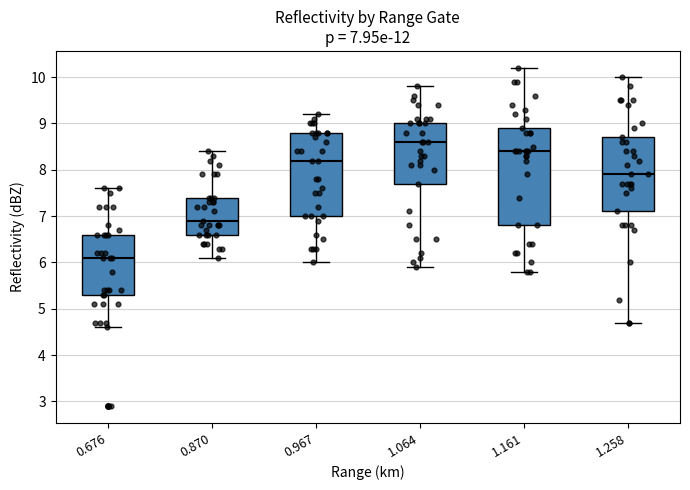

Which box is the tallest, from its lower edge to its upper edge?

1.161